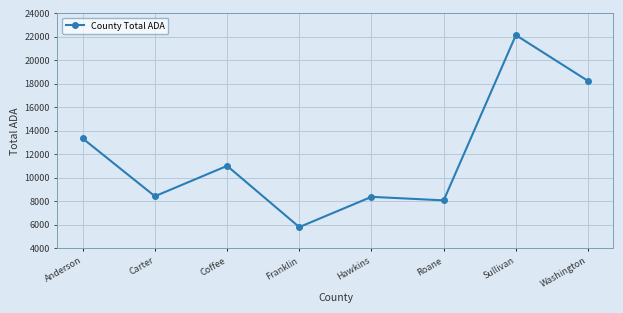

At which label does the data first exceed 10996?

Anderson